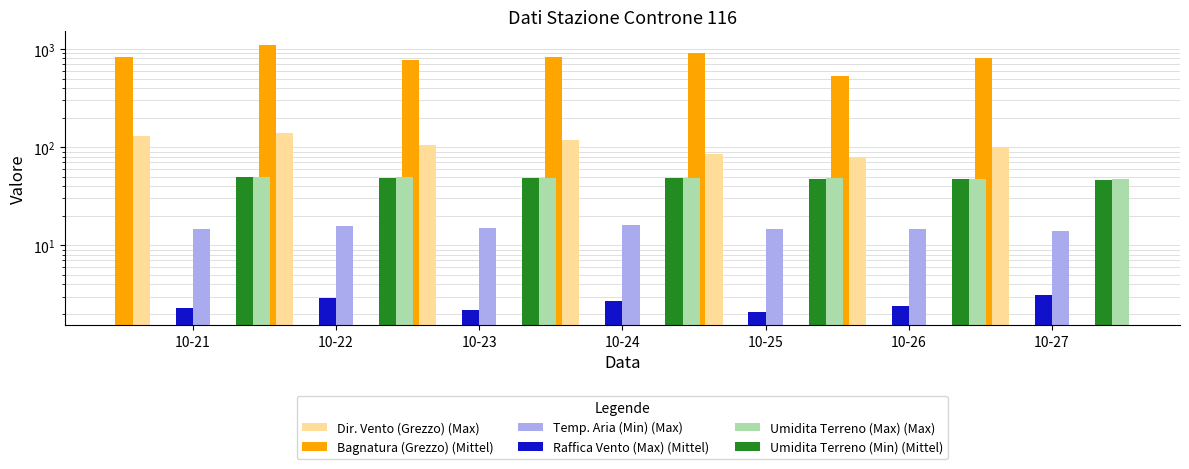

What is the greatest value displayed?

1103.8